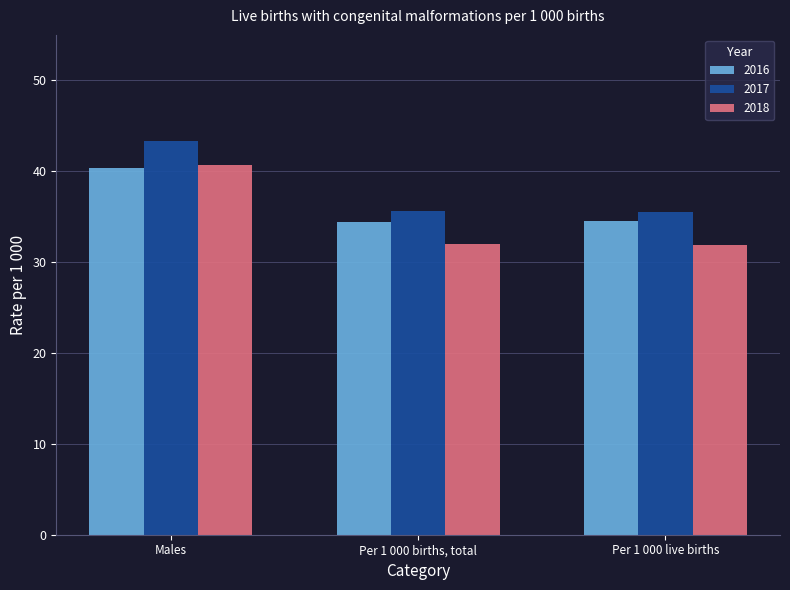

What is the average value of the 2017 series?

38.2